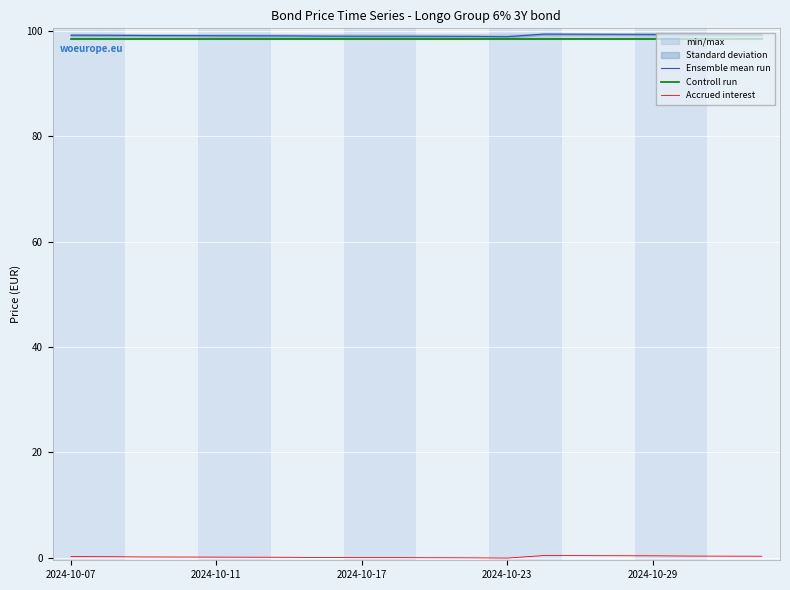

What is the average value of the Controll run series?

98.5